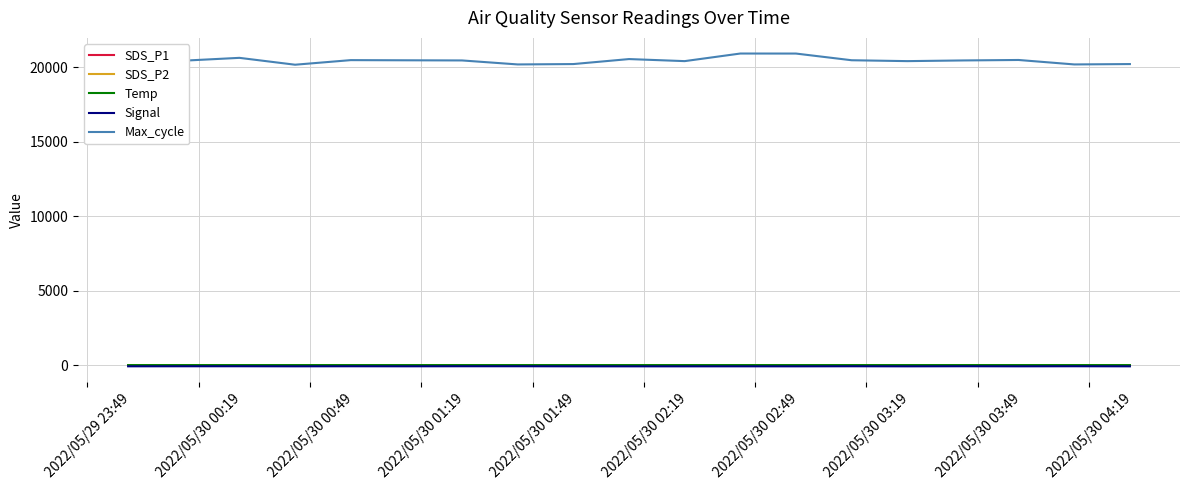

Which series has the largest total across all categories?

Max_cycle